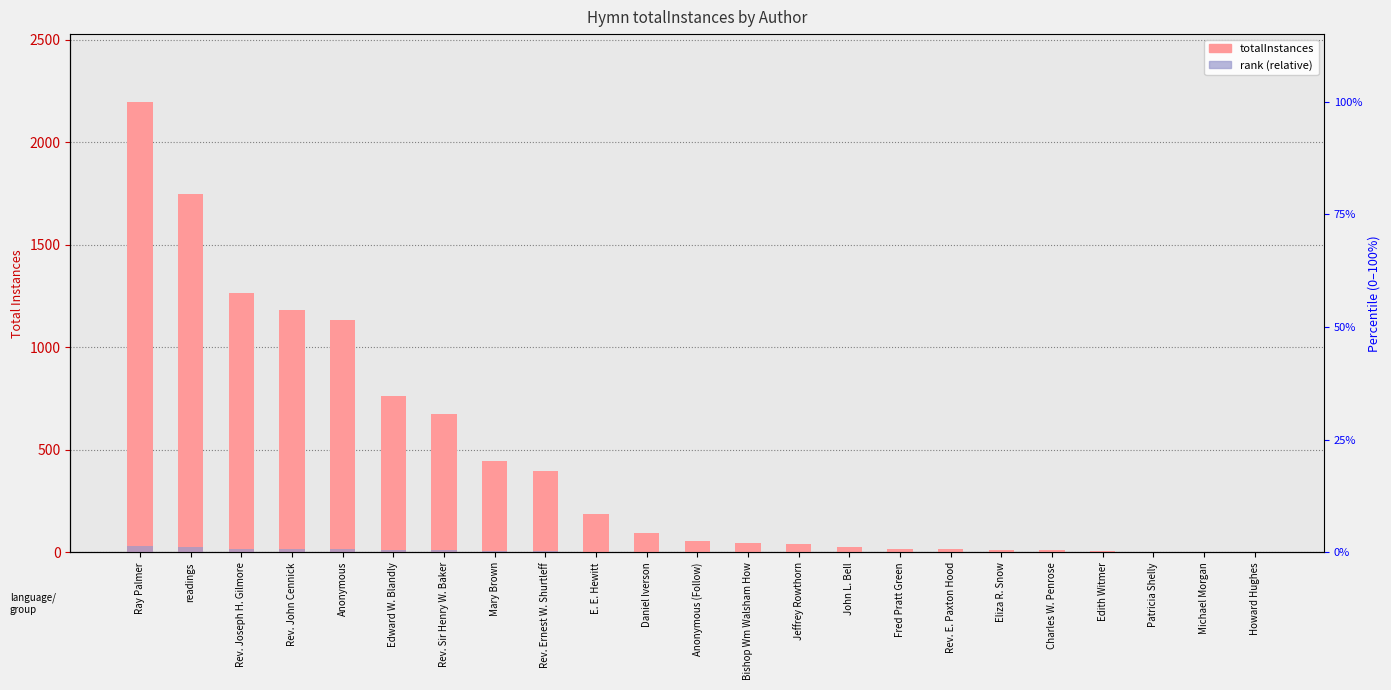

What is the difference between the maximum and minimum values in the rank (relative) series?

33.0